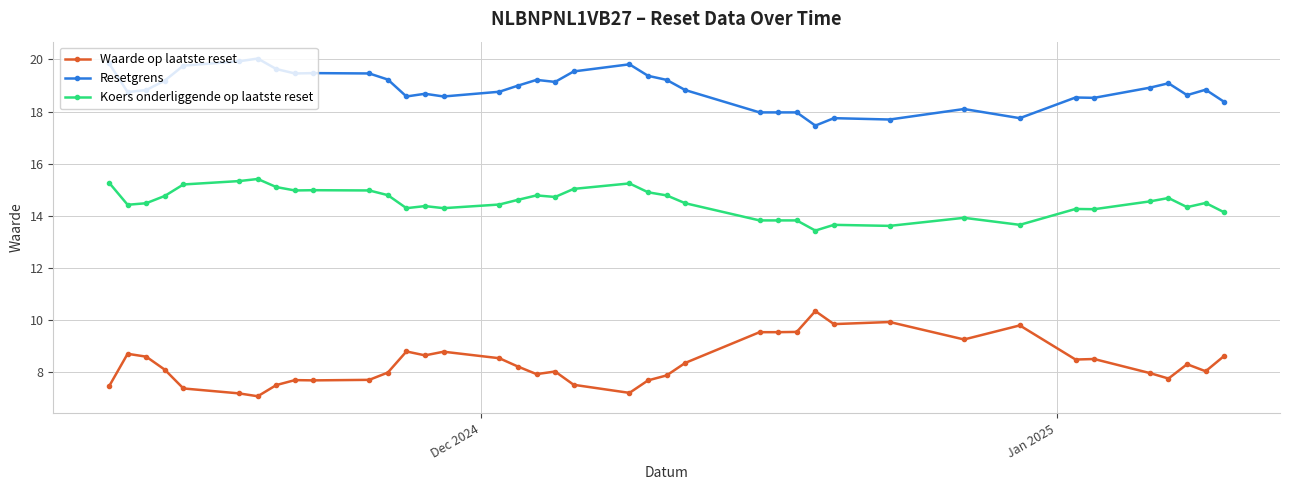

List the series in order of their overall mean, lowest first.

Waarde op laatste reset, Koers onderliggende op laatste reset, Resetgrens